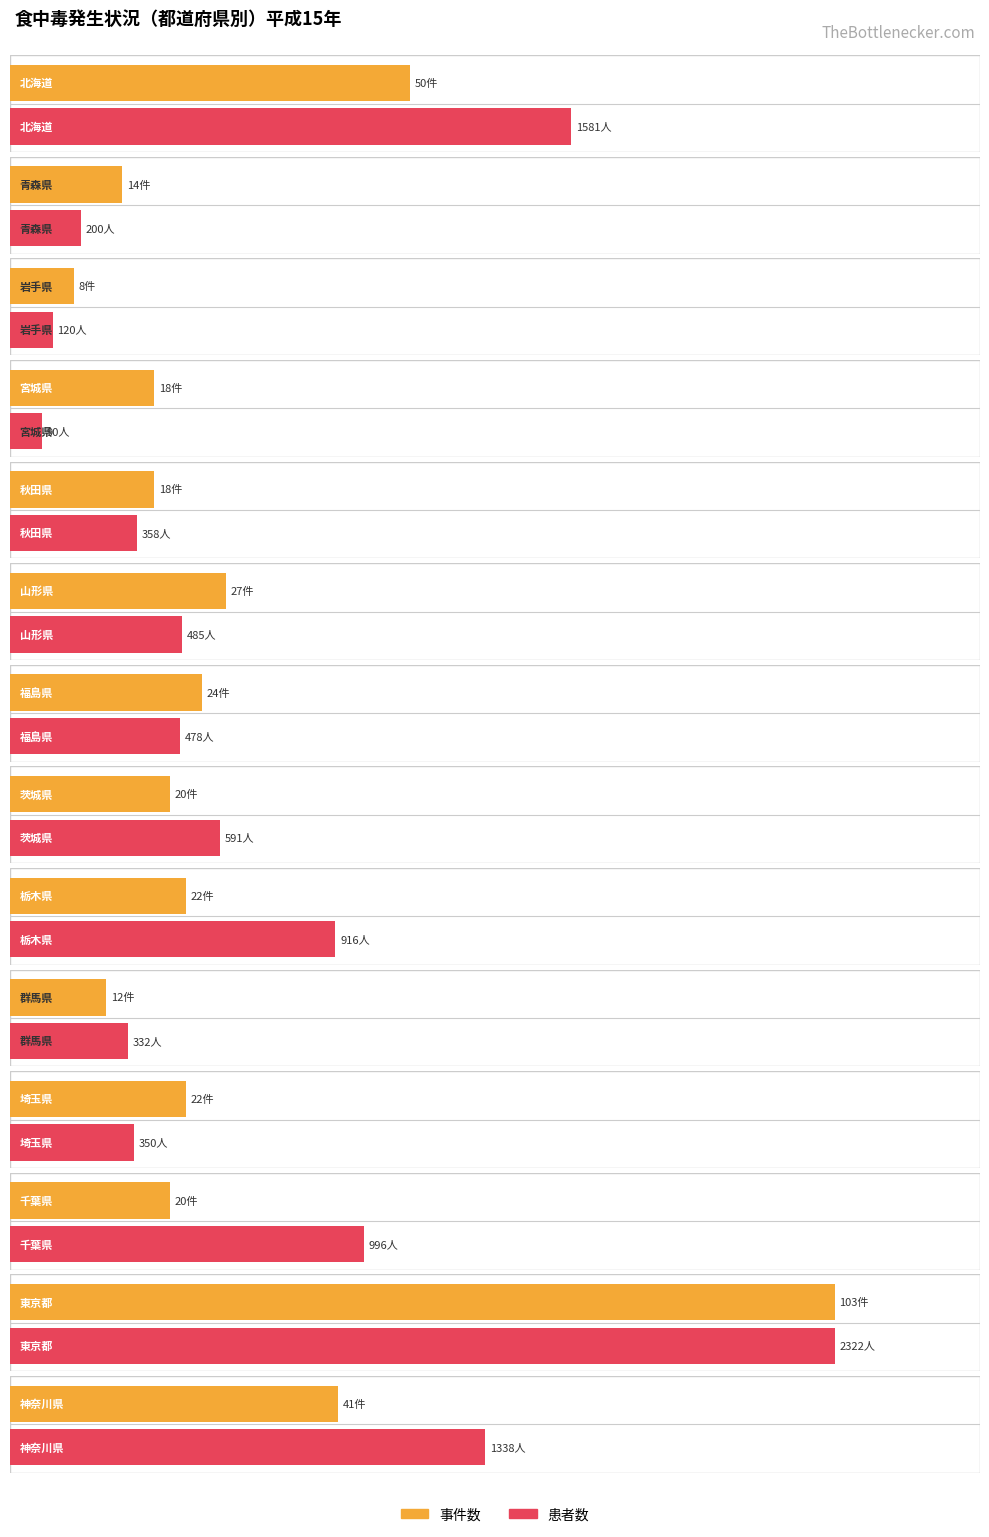

List the labels in order of 事件数 value, largest first.

東京都, 北海道, 神奈川県, 山形県, 福島県, 栃木県, 埼玉県, 茨城県, 千葉県, 宮城県, 秋田県, 青森県, 群馬県, 岩手県